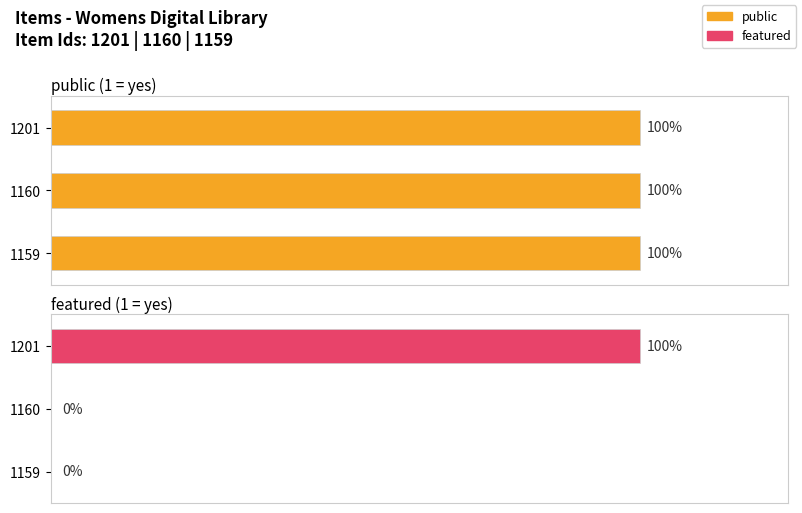

How many data points in featured are above 0?

1